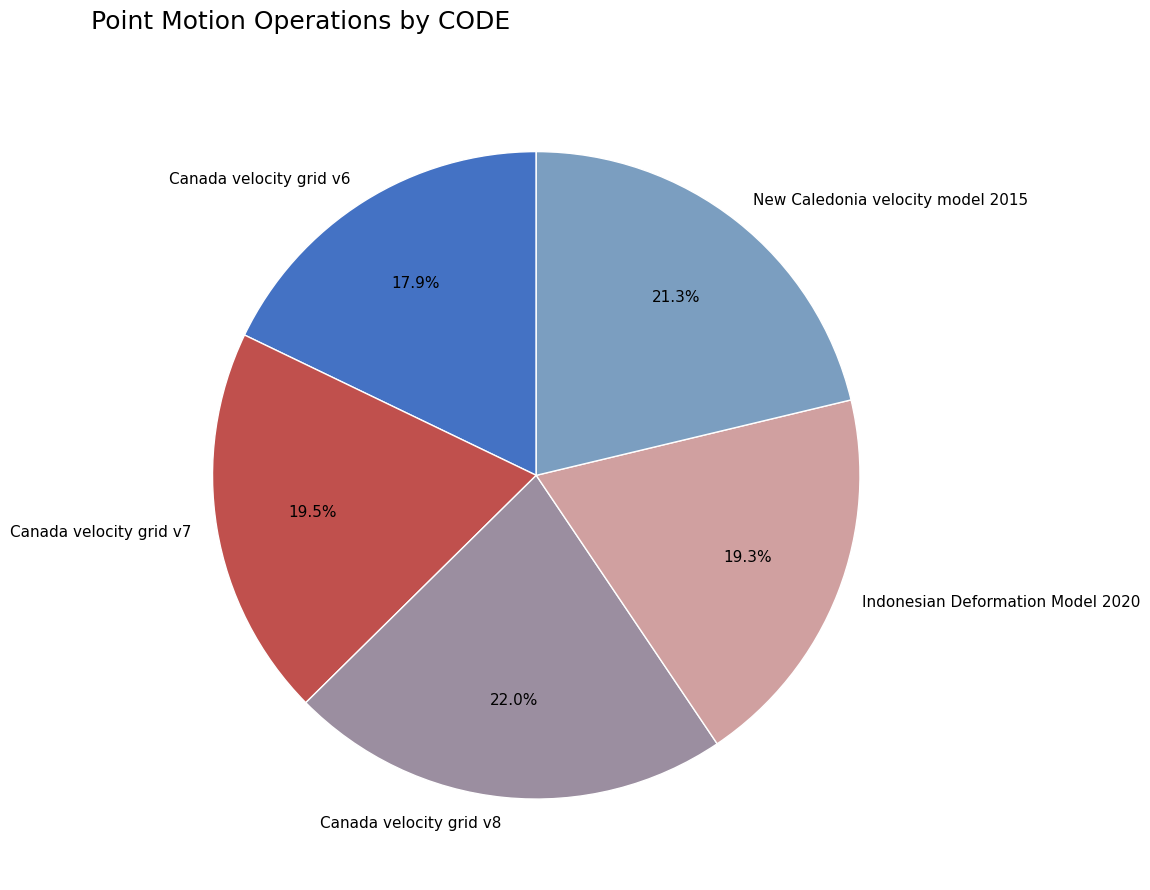

How many segments does this pie chart have?

5